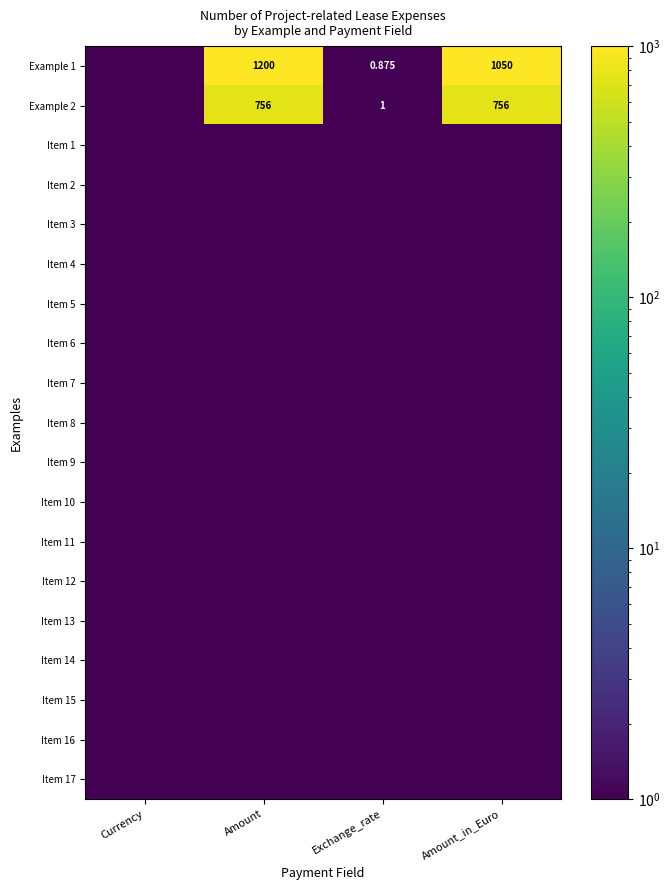

Which has a higher value, Amount_in_Euro or Currency?

Amount_in_Euro